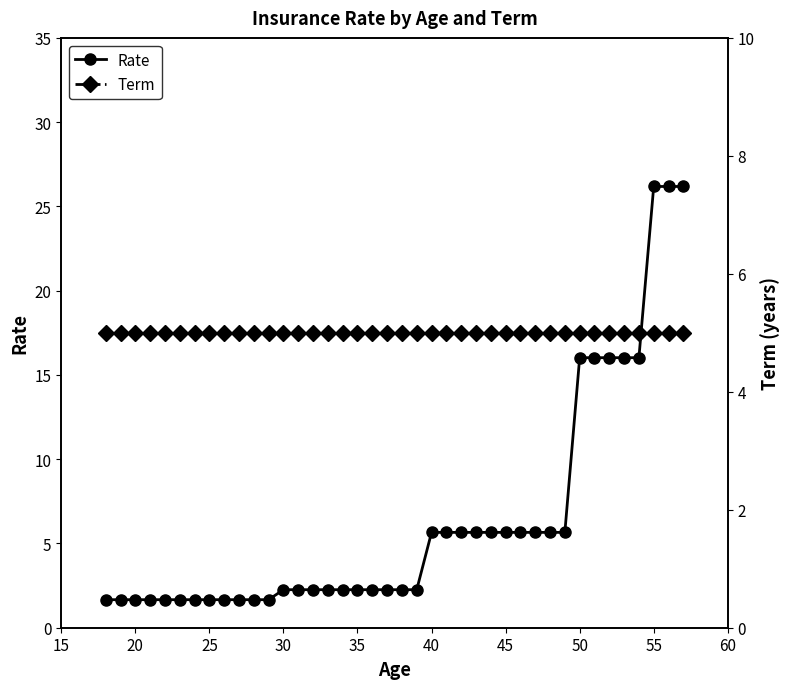

What is the label of the 3rd point from the left?

20